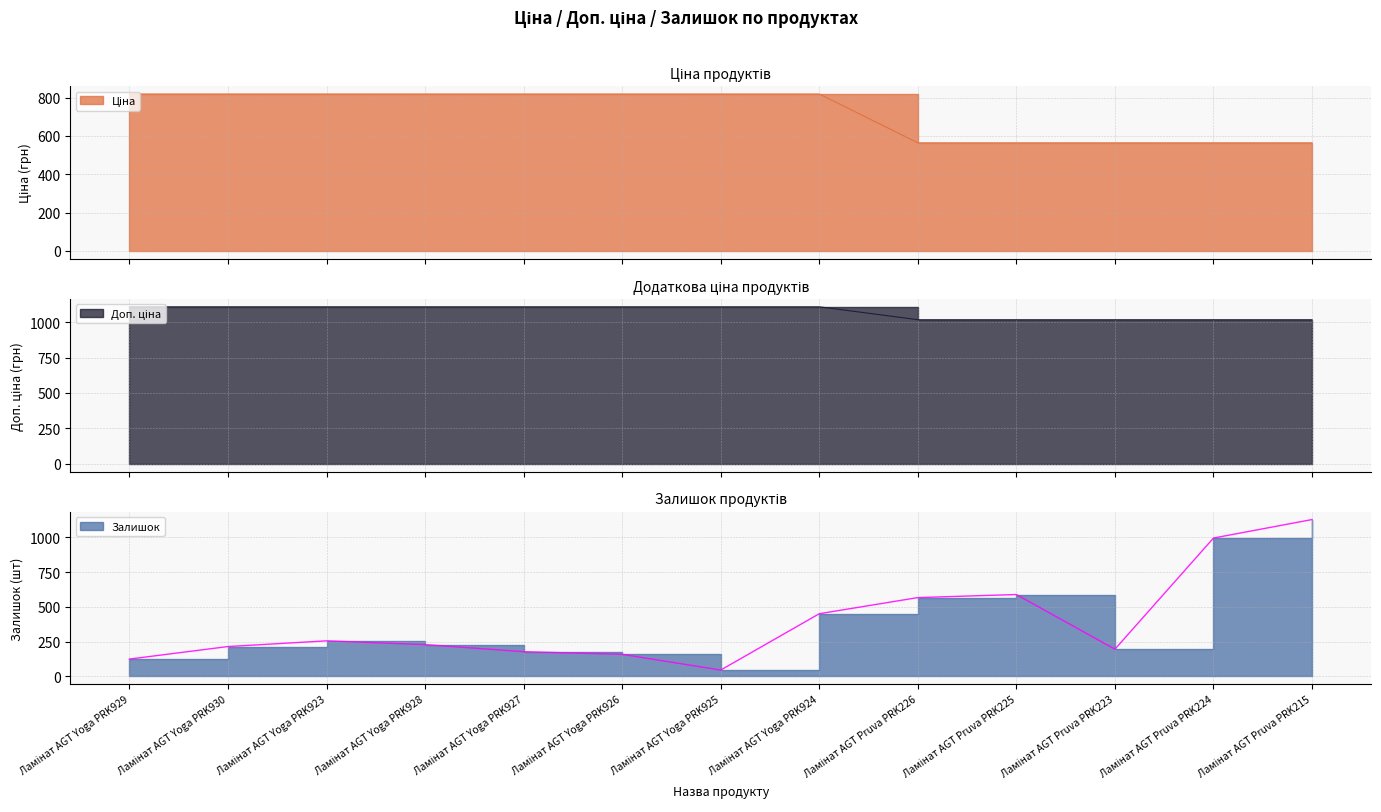

What is the maximum value shown in the chart?

1128.0